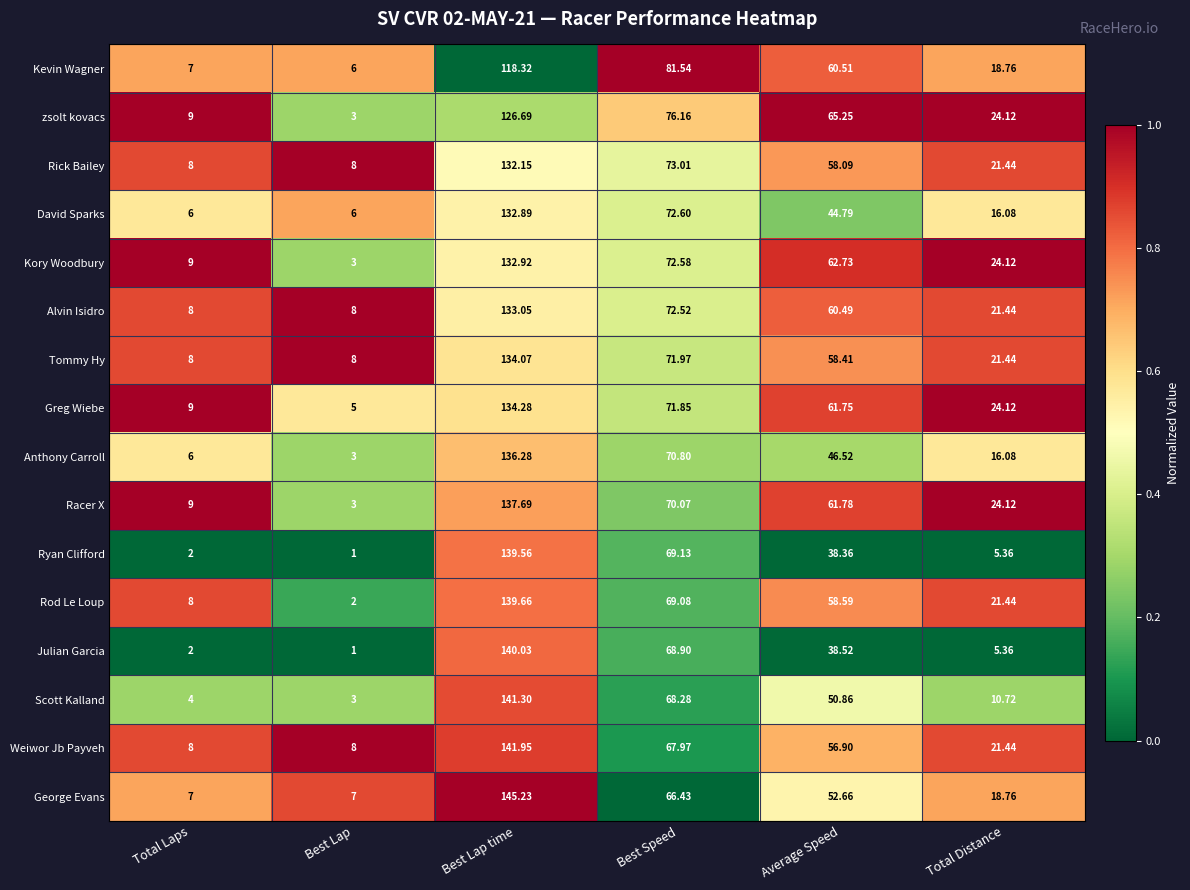

At which category is the sum across all series the highest?

Best Lap time